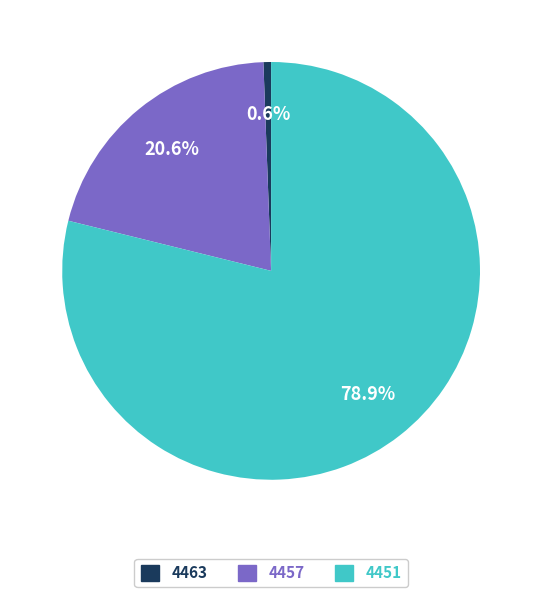

To the nearest percent, what percentage of the pie is 4457?

21%